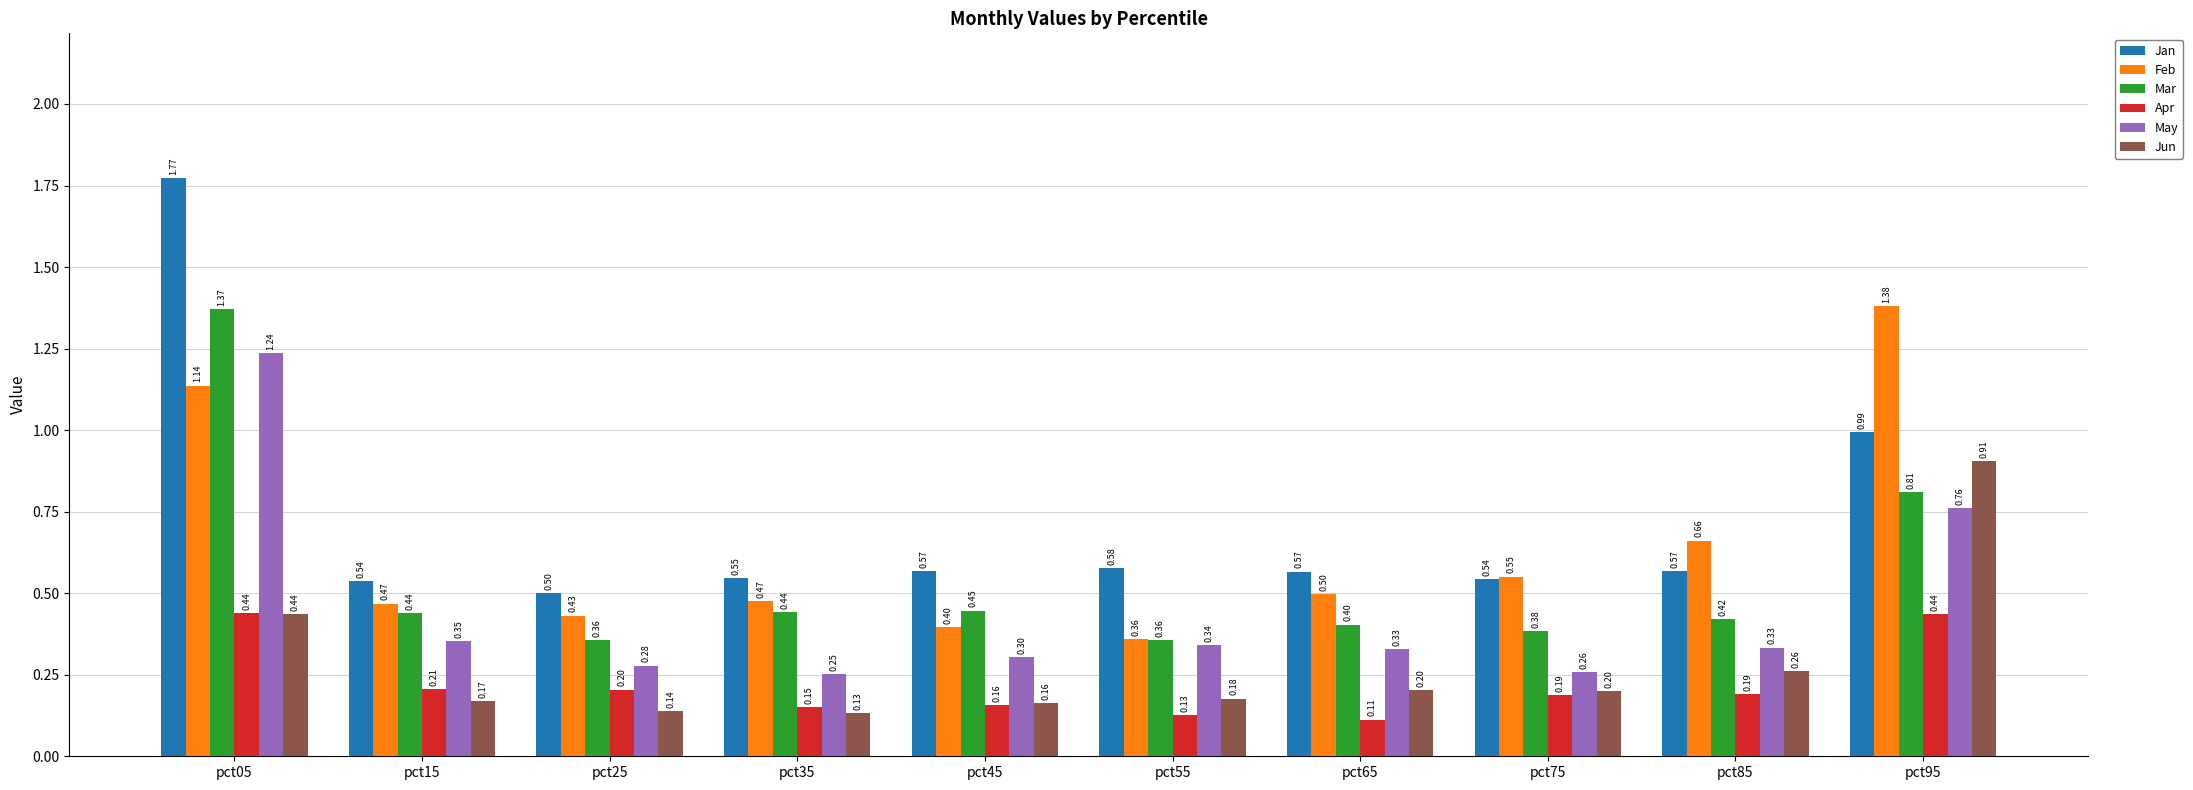

Which series changed the most between pct45 and pct75?

Feb